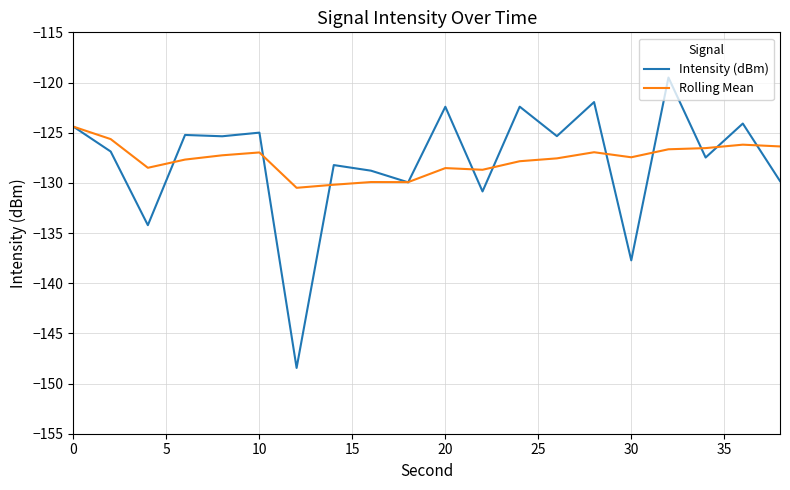

How many lines are shown in the chart?

2